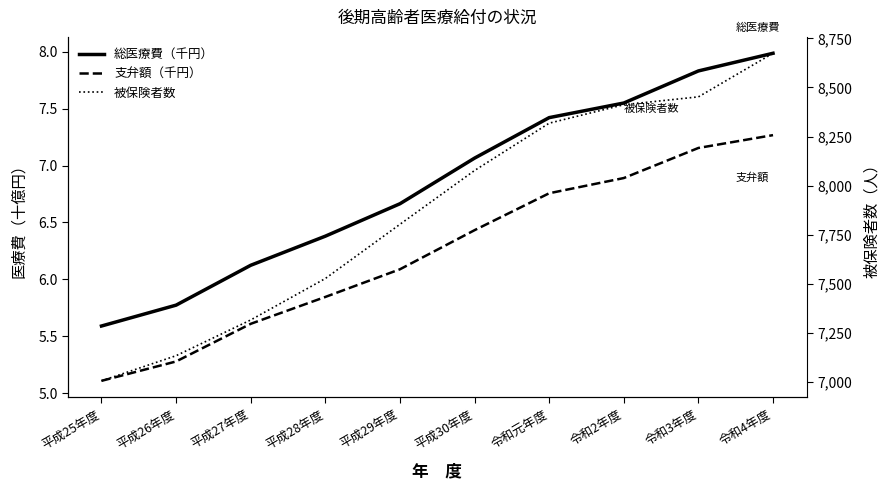

True or false: 被保険者数 and 支弁額（千円） cross at least once.

False